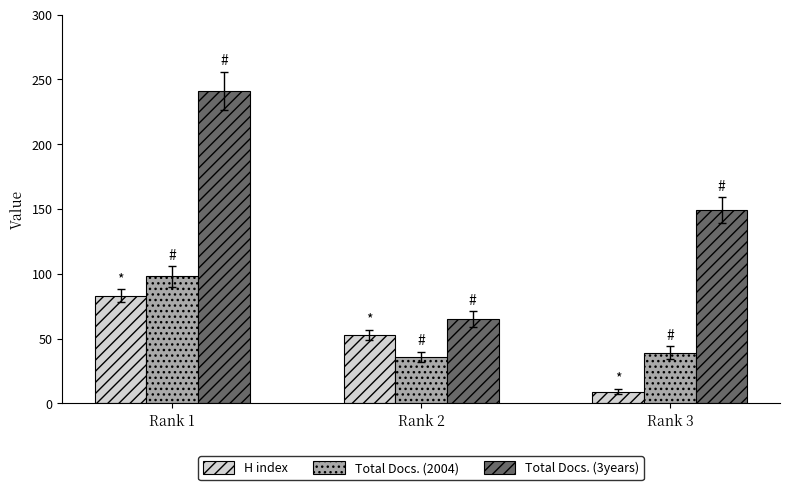

What is the sum of the H index values at Rank 1 and Rank 3?

92